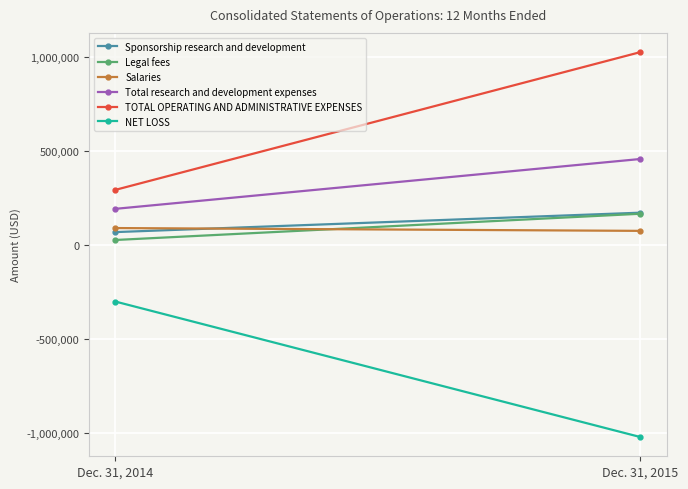

Which label corresponds to the smallest value in the chart?

Dec. 31, 2015